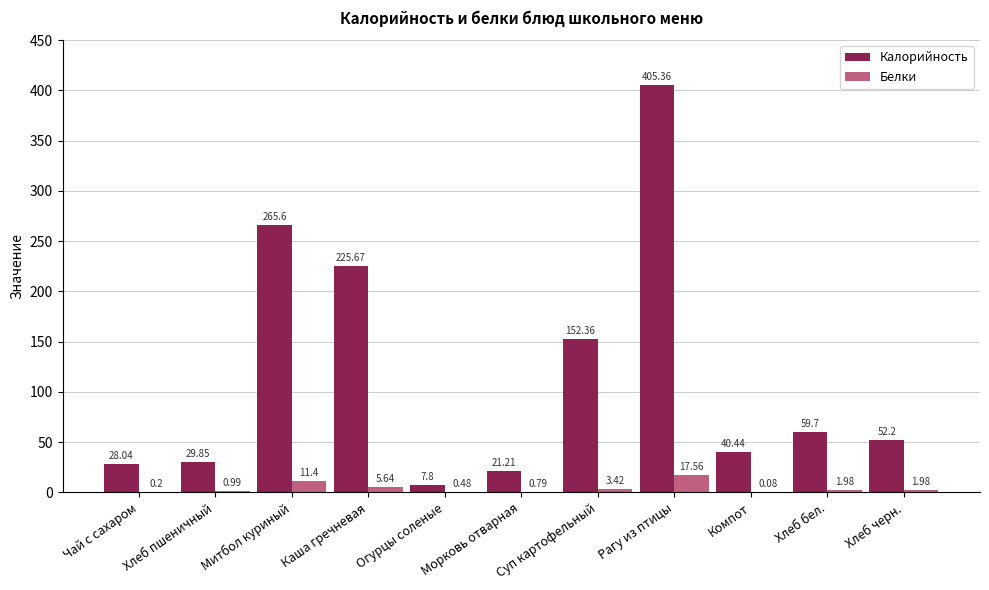

What is the sum of all Белки values?

44.5